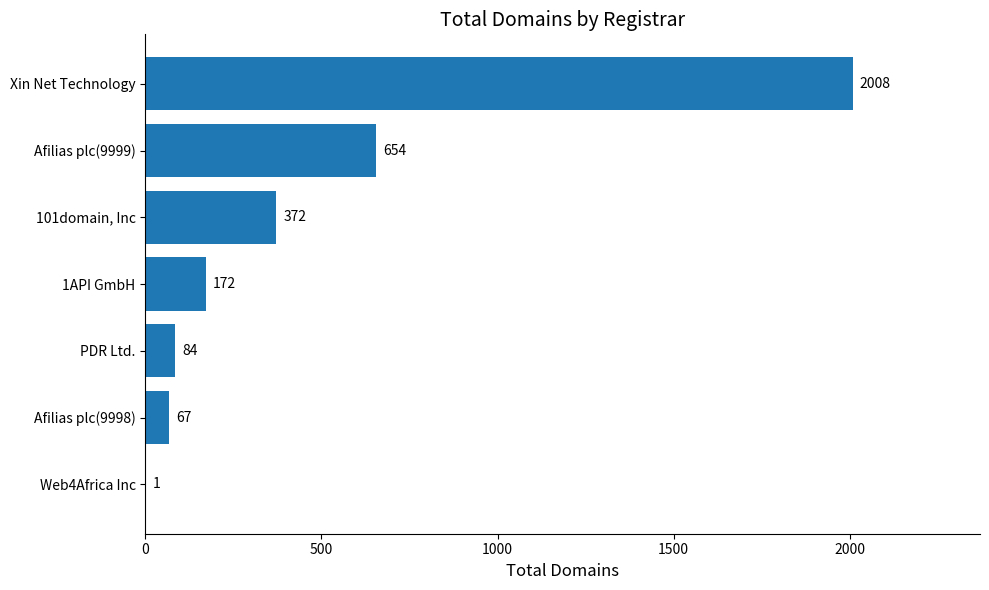

Reading top to bottom, transcribe all the data shown in this chart.

Xin Net Technology=2008	Afilias plc(9999)=654	101domain, Inc=372	1API GmbH=172	PDR Ltd.=84	Afilias plc(9998)=67	Web4Africa Inc=1